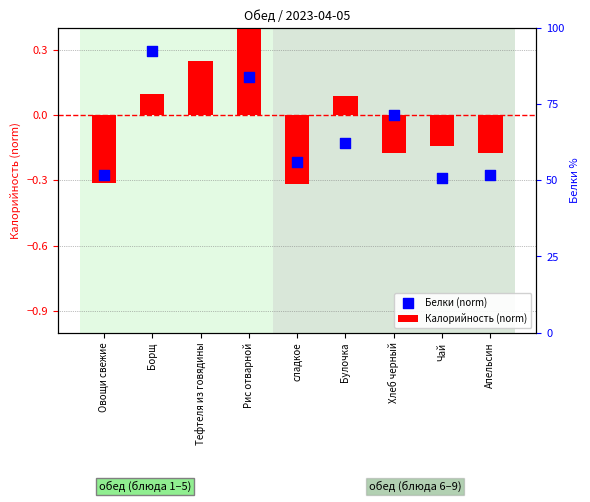

What are all the series names shown in the legend?

Калорийность (norm), Белки (norm)